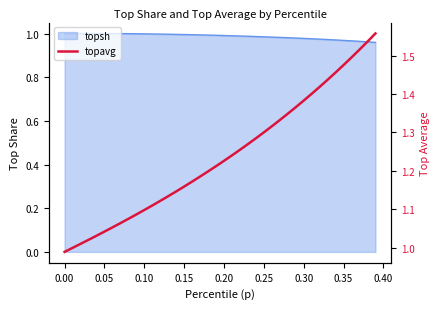

Count the number of values greater than 1.

39